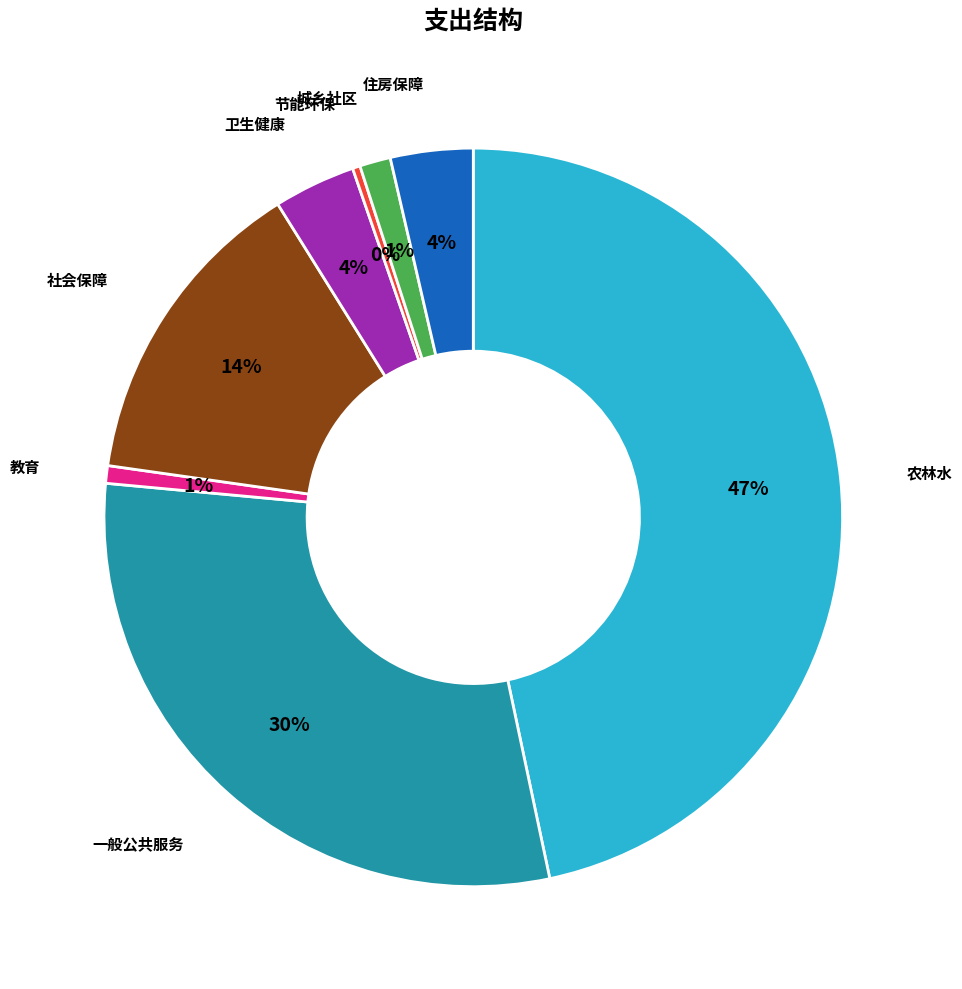

To the nearest percent, what is the average slice percentage?

12%